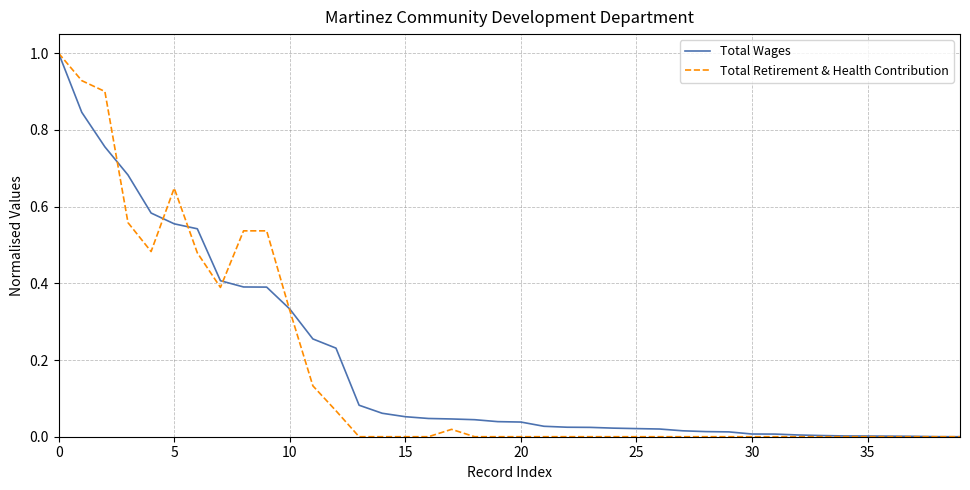

What is the greatest value displayed?

1.0